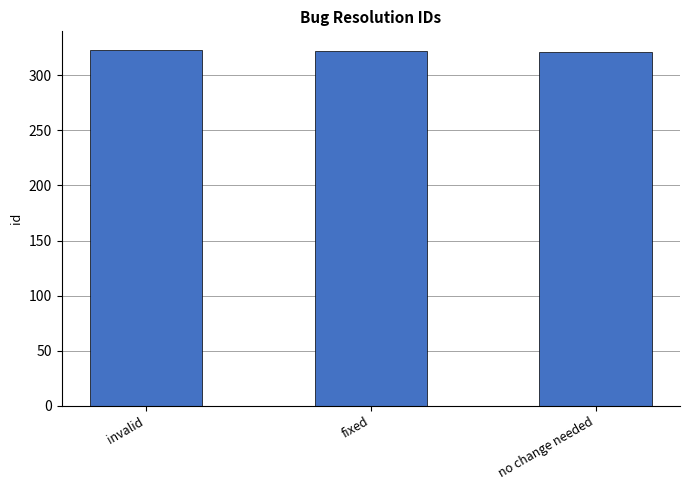

At which label does the data first exceed 322?

invalid